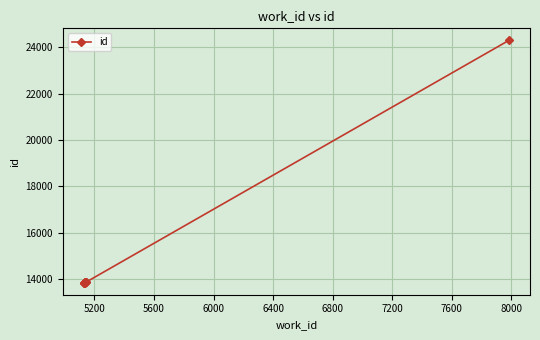

What is the value of the 9th point from the left?

13858